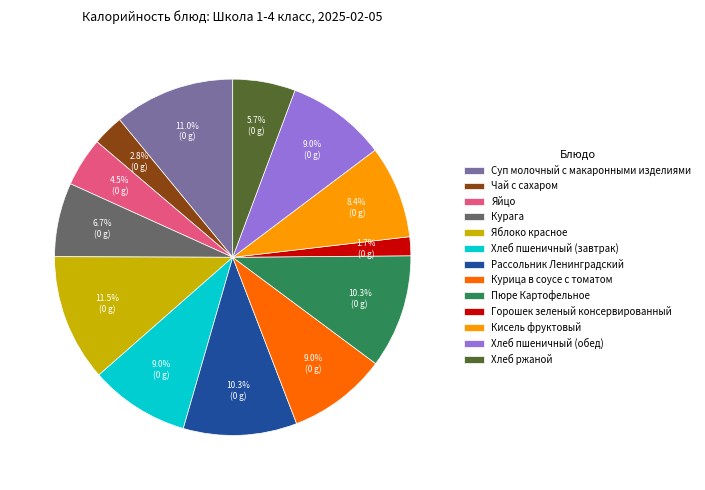

To the nearest percent, what is the difference between the largest and smallest slice percentages?

10%